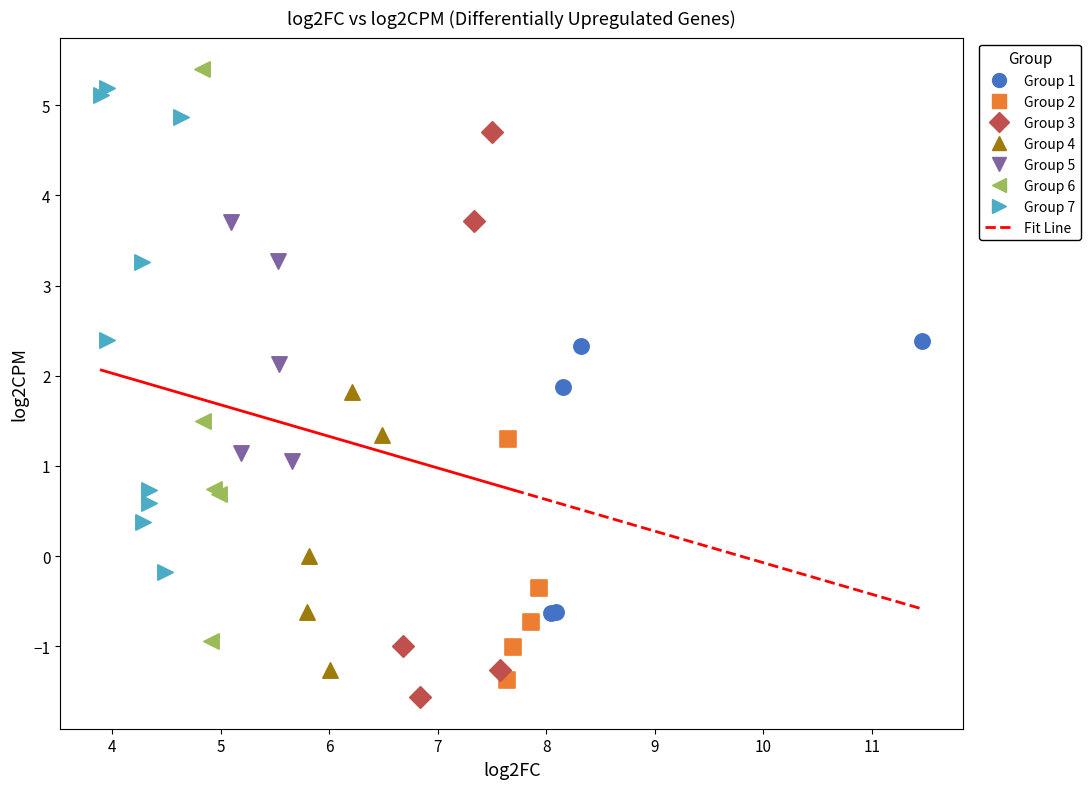

Which series contains the highest Y value?

Group 6